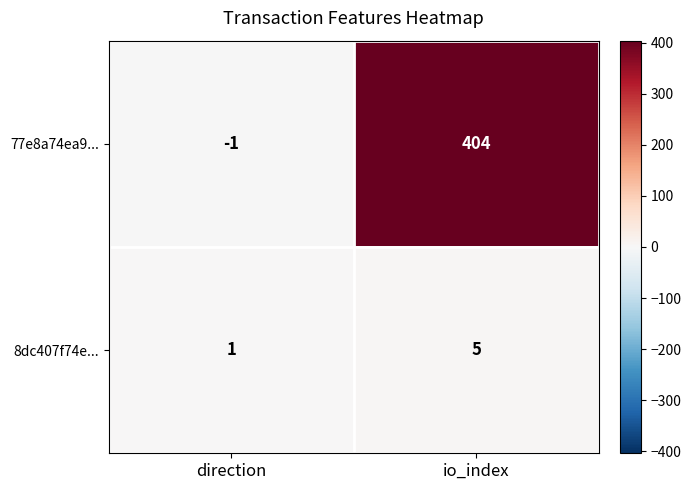

Which series has the largest total across all categories?

77e8a74ea9...